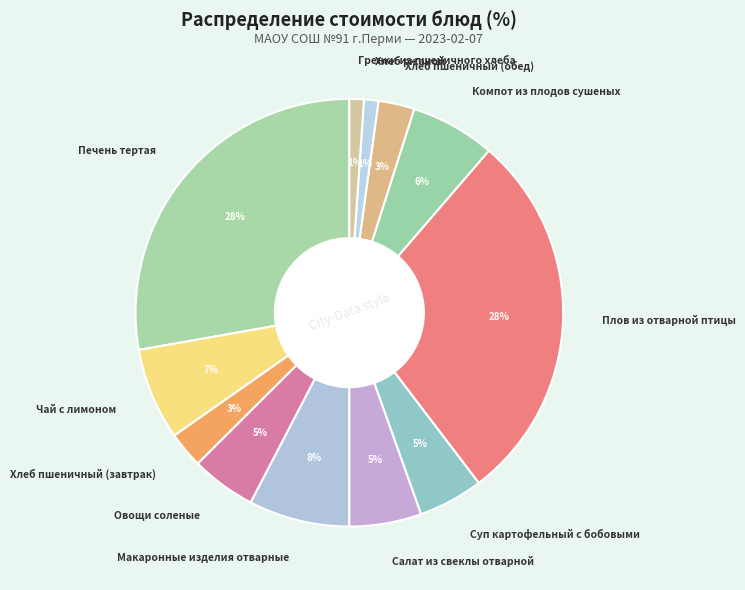

Approximately how many times larger is the value at Макаронные изделия отварные compared to Печень тертая?

0.3